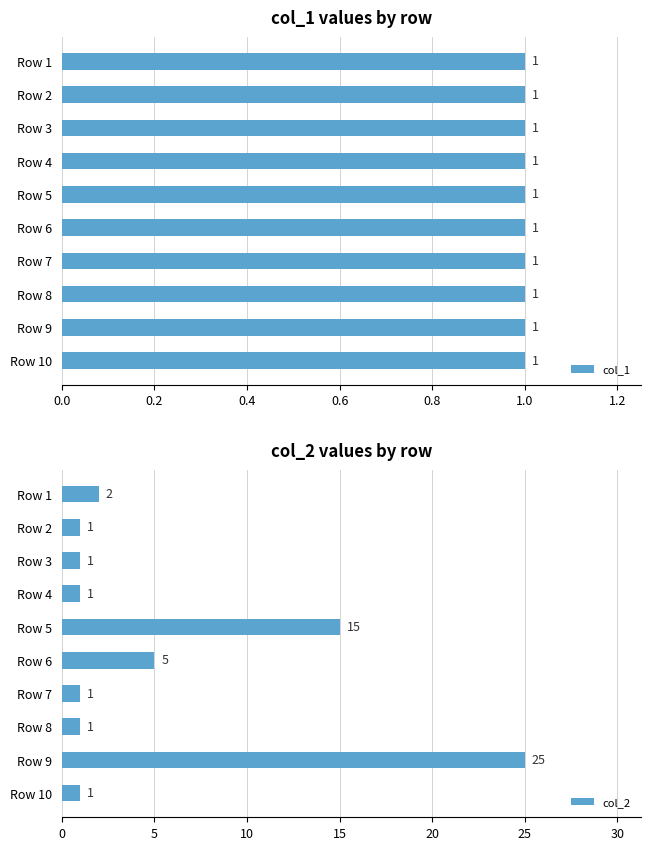

What are all the series names shown in the legend?

col_1, col_2